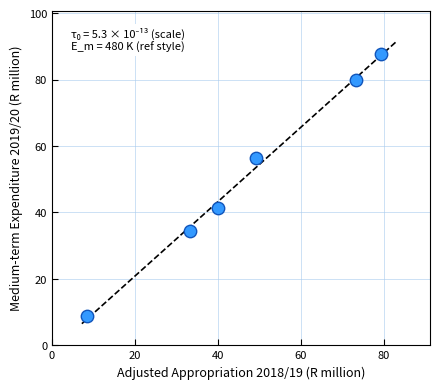

What is the range of Y values (max minus min)?

78.8